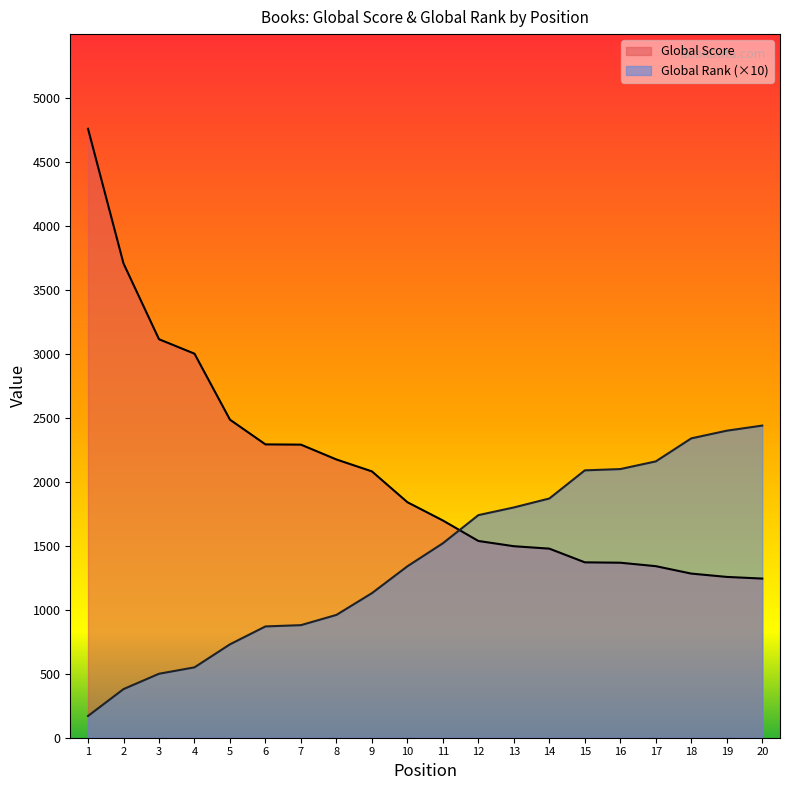

Reading right to left, extract all data points from this chart.

Global Score: 20=1244	19=1257	18=1283	17=1341	16=1368	15=1371	14=1478	13=1497	12=1538	11=1698	10=1841	9=2082	8=2175	7=2291	6=2293	5=2486	4=3002	3=3115	2=3707	1=4760
Global Rank: 20=2440	19=2400	18=2340	17=2160	16=2100	15=2090	14=1870	13=1800	12=1740	11=1520	10=1340	9=1130	8=960	7=880	6=870	5=730	4=550	3=500	2=380	1=170